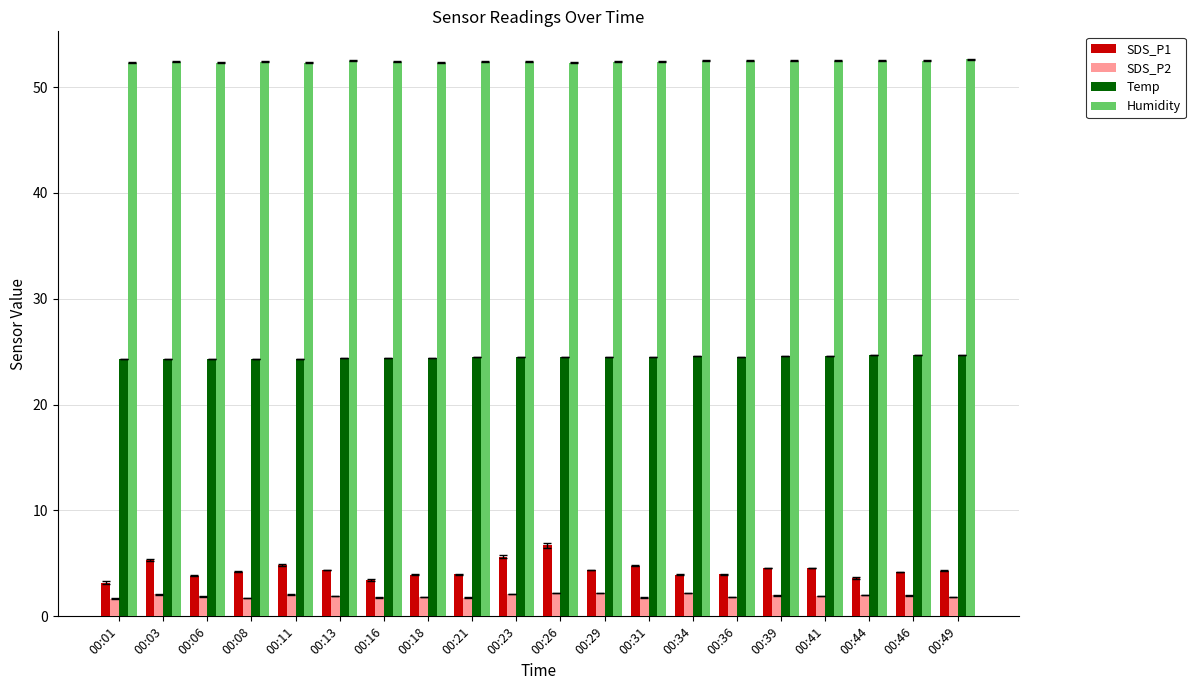

What are all the series names shown in the legend?

SDS_P1, SDS_P2, Temp, Humidity